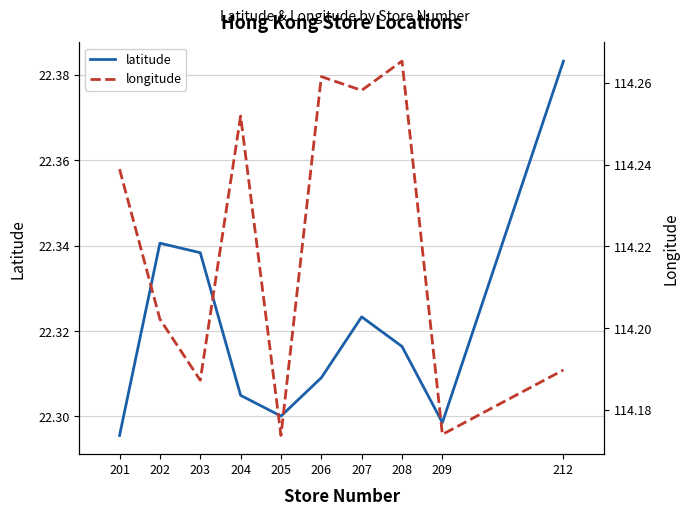

Reading left to right, extract all data points from this chart.

latitude: 201=22.3	202=22.3	203=22.3	204=22.3	205=22.3	206=22.3	207=22.3	208=22.3	209=22.3	212=22.4
longitude: 201=114.2	202=114.2	203=114.2	204=114.3	205=114.2	206=114.3	207=114.3	208=114.3	209=114.2	212=114.2